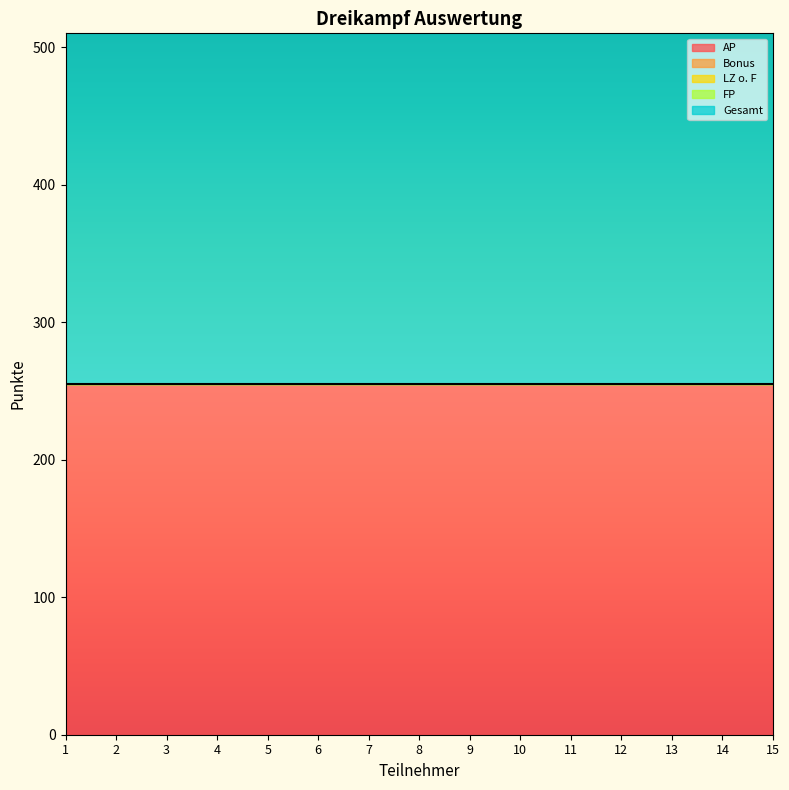

What are all the series names shown in the legend?

AP, Bonus, LZ o. F, FP, Gesamt